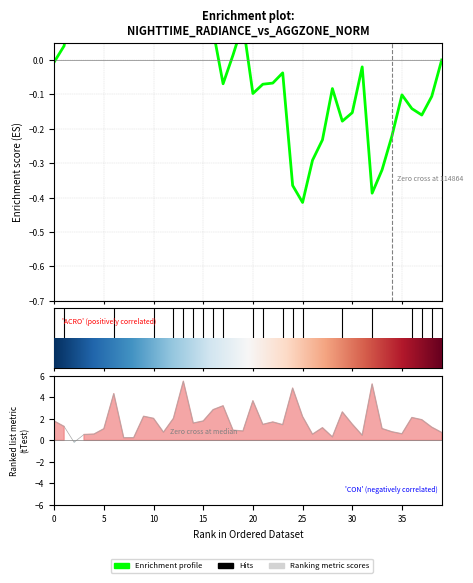

What is the sum of all values?

69.6